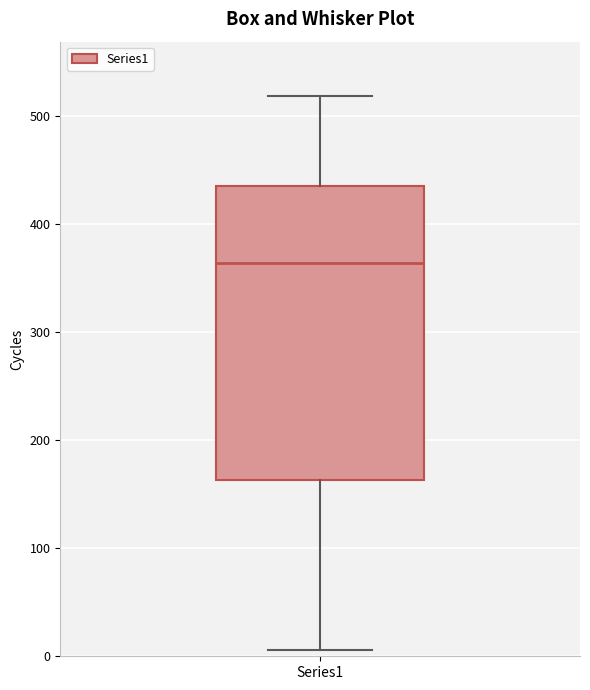

Where is the lower edge of the box for Series1 on the y-axis? The values are not printed on the chart, so give them approximately, as read against the axis.

160